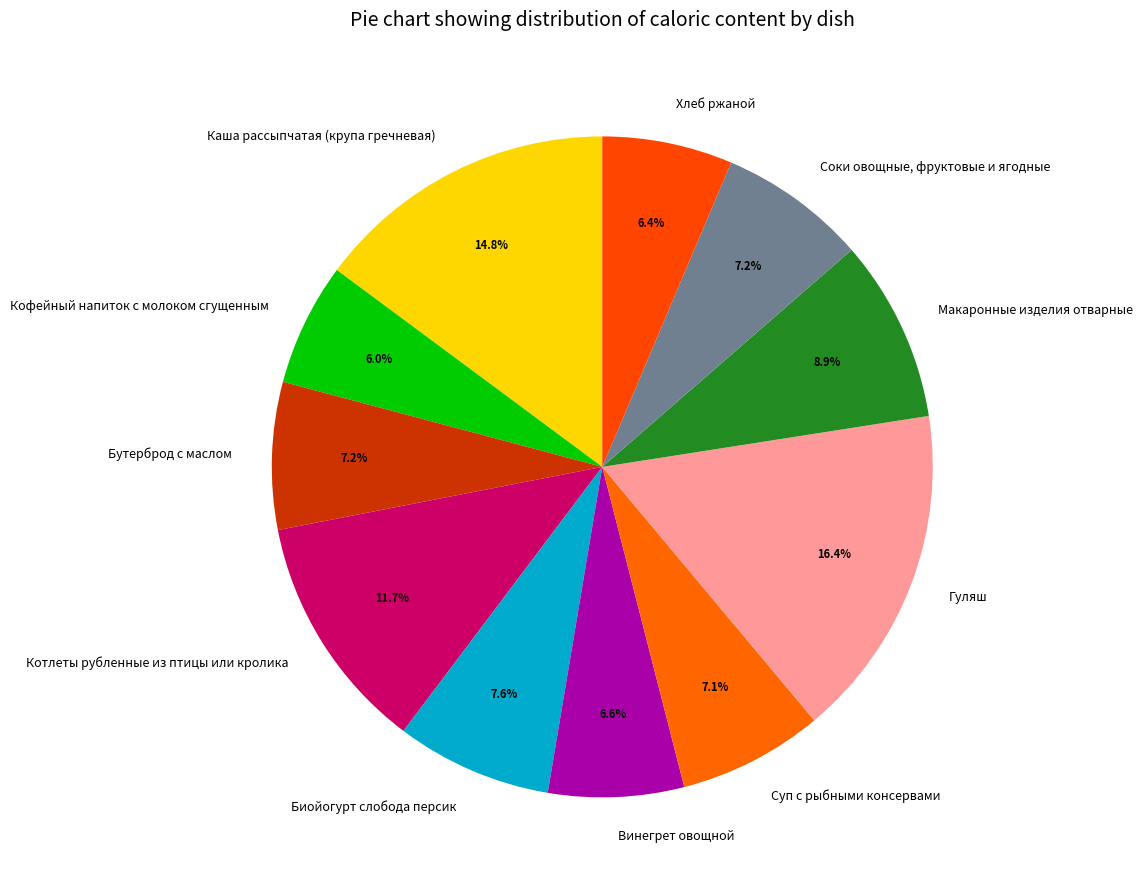

True or false: Бутерброд с маслом accounts for 7% of the total.

True